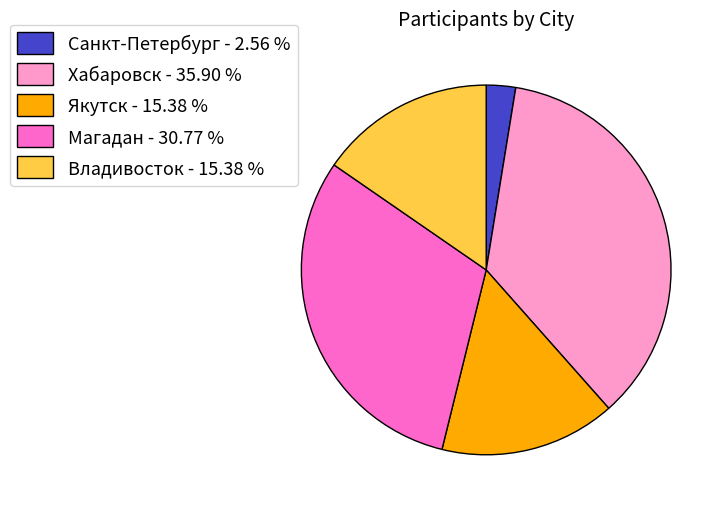

Do Санкт-Петербург - 2.56 % and Владивосток - 15.38 % together represent more than half of the pie?

No